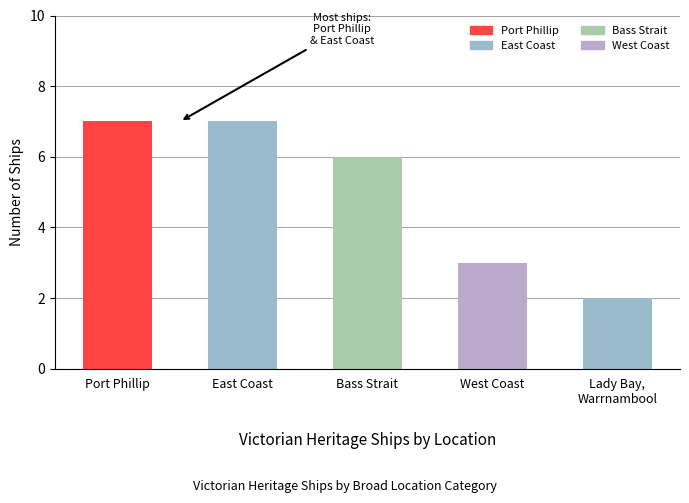

Rank the categories by value from highest to lowest.

Port Phillip, East Coast, Bass Strait, West Coast, Lady Bay, Warrnambool